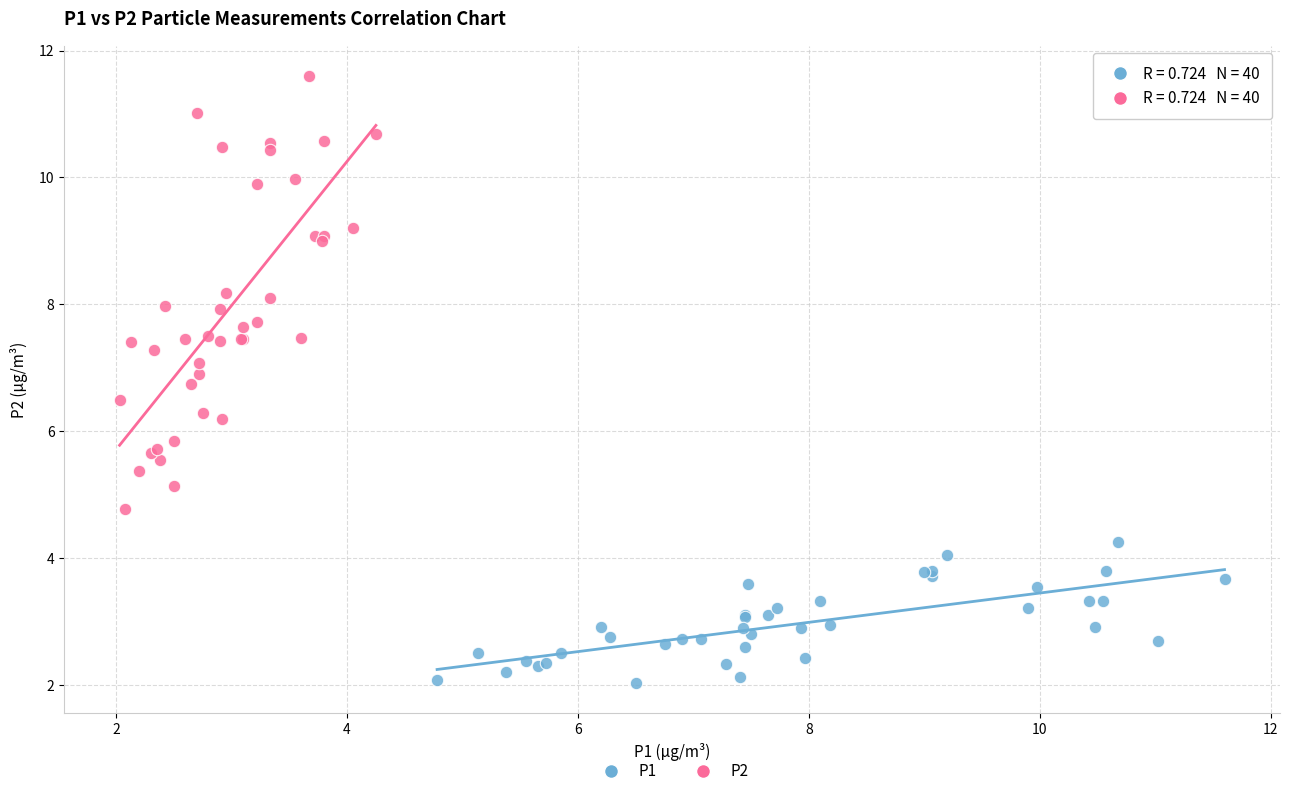

Which series has the largest Y range (max minus min)?

P2